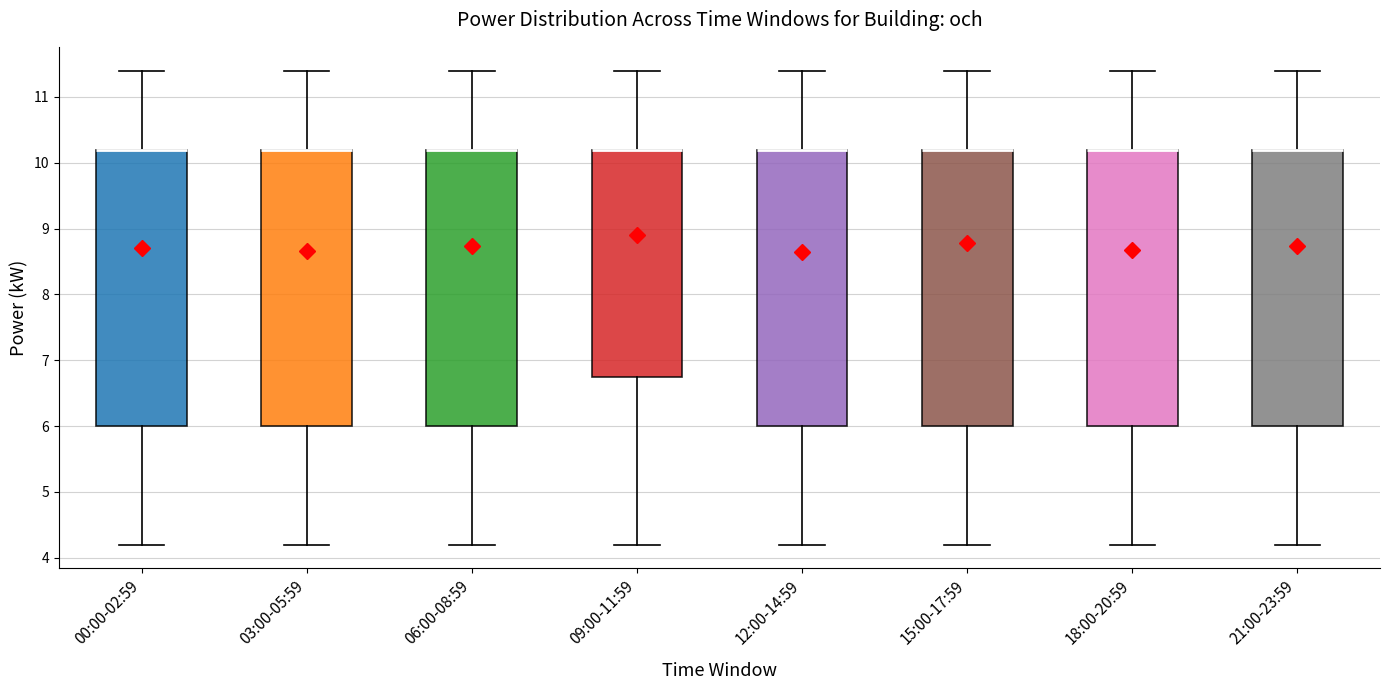

Reading left to right, read every box against the y-axis: the position of its median line, the range the box covers, and the ends of its whiskers. The values are not printed on the chart, so give them approximately, as read against the axis.

00:00-02:59: median 10.2 (drawn on the box's upper edge), box 6.0 to 10.2, whiskers 4.2 to 11.4
03:00-05:59: median 10.2 (drawn on the box's upper edge), box 6.0 to 10.2, whiskers 4.2 to 11.4
06:00-08:59: median 10.2 (drawn on the box's upper edge), box 6.0 to 10.2, whiskers 4.2 to 11.4
09:00-11:59: median 10.2 (drawn on the box's upper edge), box 6.8 to 10.2, whiskers 4.2 to 11.4
12:00-14:59: median 10.2 (drawn on the box's upper edge), box 6.0 to 10.2, whiskers 4.2 to 11.4
15:00-17:59: median 10.2 (drawn on the box's upper edge), box 6.0 to 10.2, whiskers 4.2 to 11.4
18:00-20:59: median 10.2 (drawn on the box's upper edge), box 6.0 to 10.2, whiskers 4.2 to 11.4
21:00-23:59: median 10.2 (drawn on the box's upper edge), box 6.0 to 10.2, whiskers 4.2 to 11.4